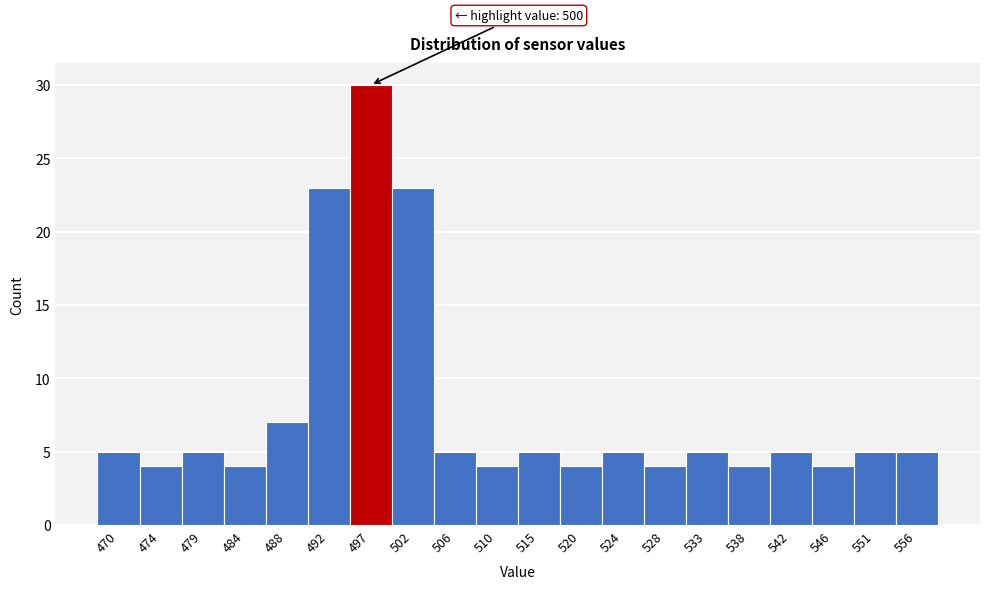

Reading left to right, transcribe all the data shown in this chart.

5	4	5	4	7	23	30	23	5	4	5	4	5	4	5	4	5	4	5	5